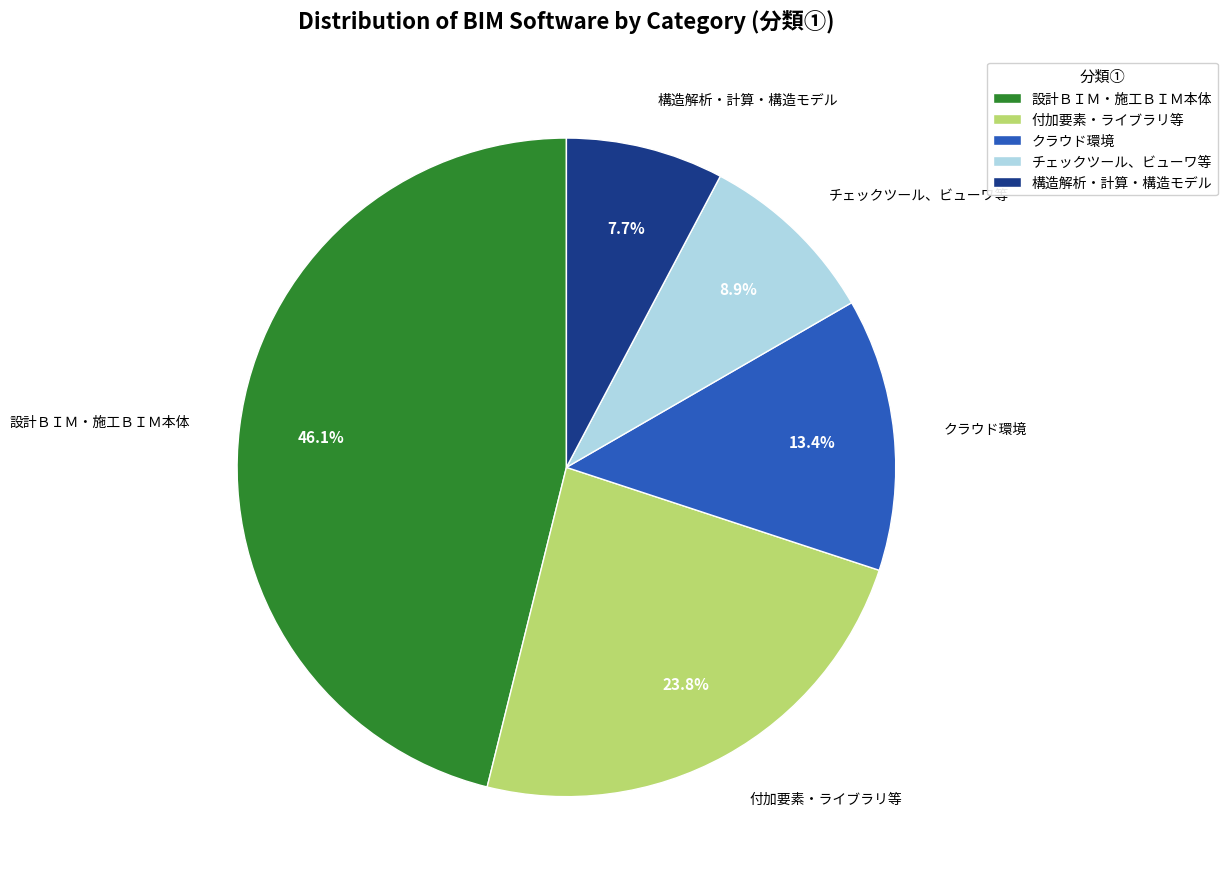

How many slices are in this pie chart?

5